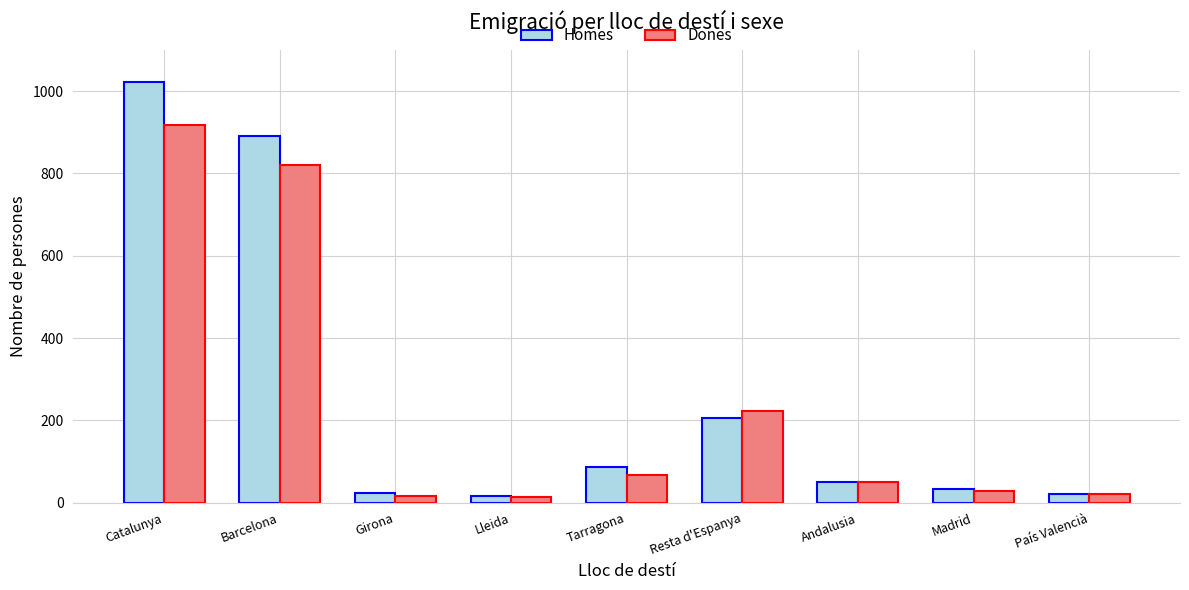

What is the difference between the second highest and minimum values in the Homes series?

875